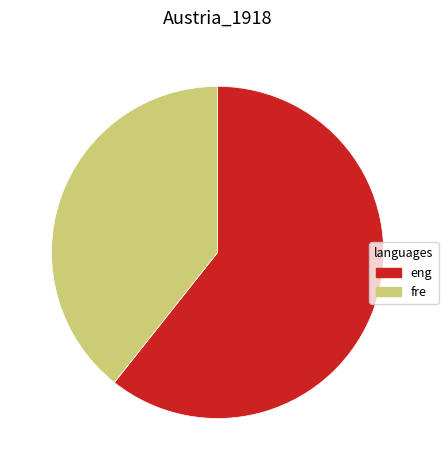

What is the ratio of the value at fre to the value at eng?

0.6